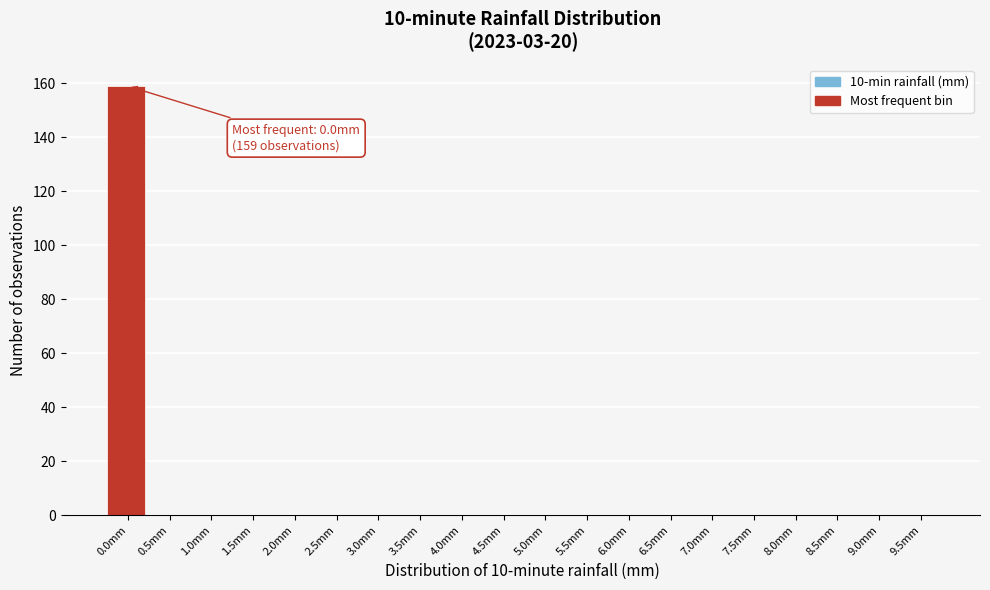

Reading left to right, what are all the values shown in this chart?

0.0mm=159	0.5mm=0	1.0mm=0	1.5mm=0	2.0mm=0	2.5mm=0	3.0mm=0	3.5mm=0	4.0mm=0	4.5mm=0	5.0mm=0	5.5mm=0	6.0mm=0	6.5mm=0	7.0mm=0	7.5mm=0	8.0mm=0	8.5mm=0	9.0mm=0	9.5mm=0